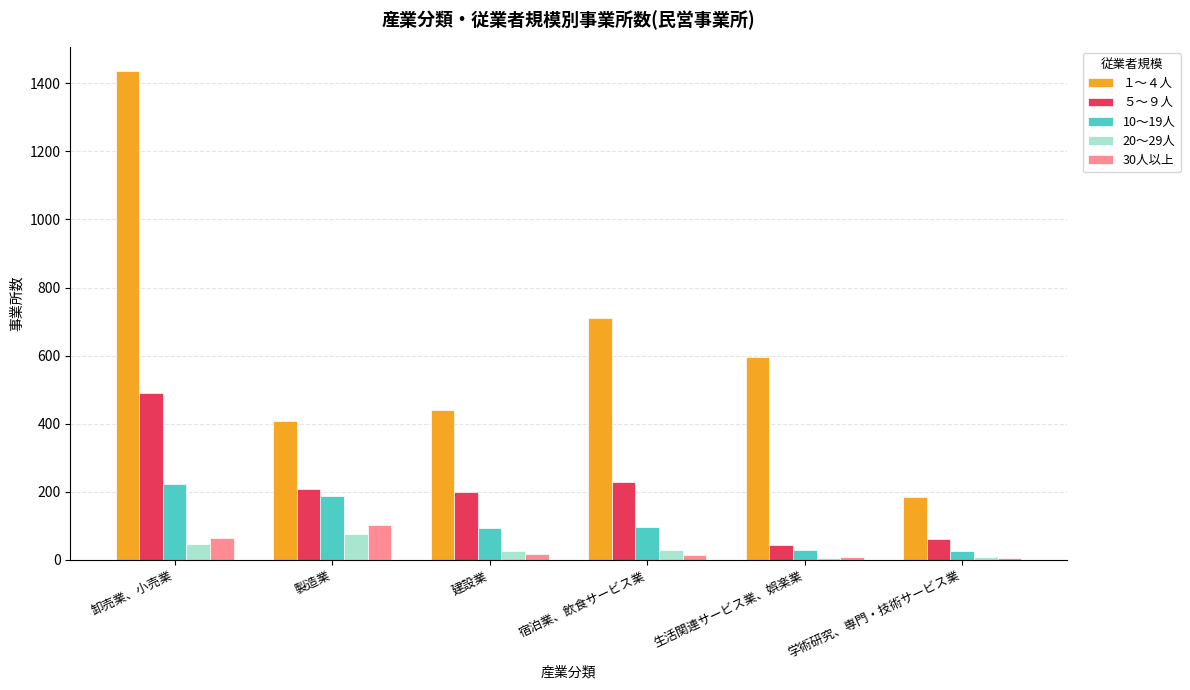

Between 卸売業、小売業 and 製造業, which series saw the biggest shift?

１～４人